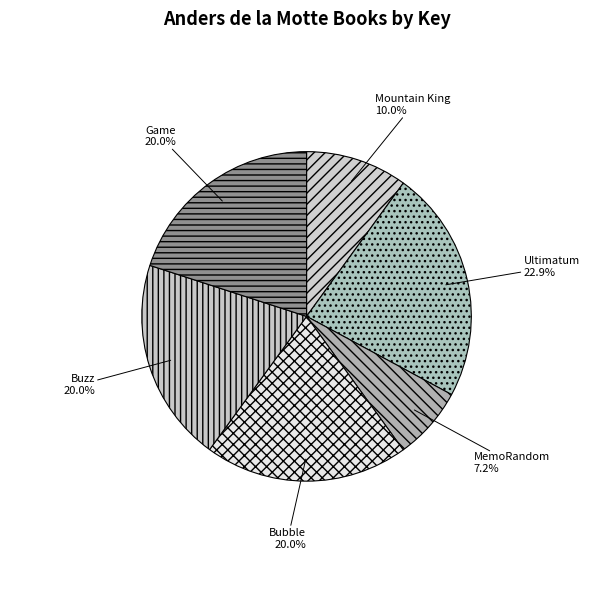

Does any single category account for the majority?

No